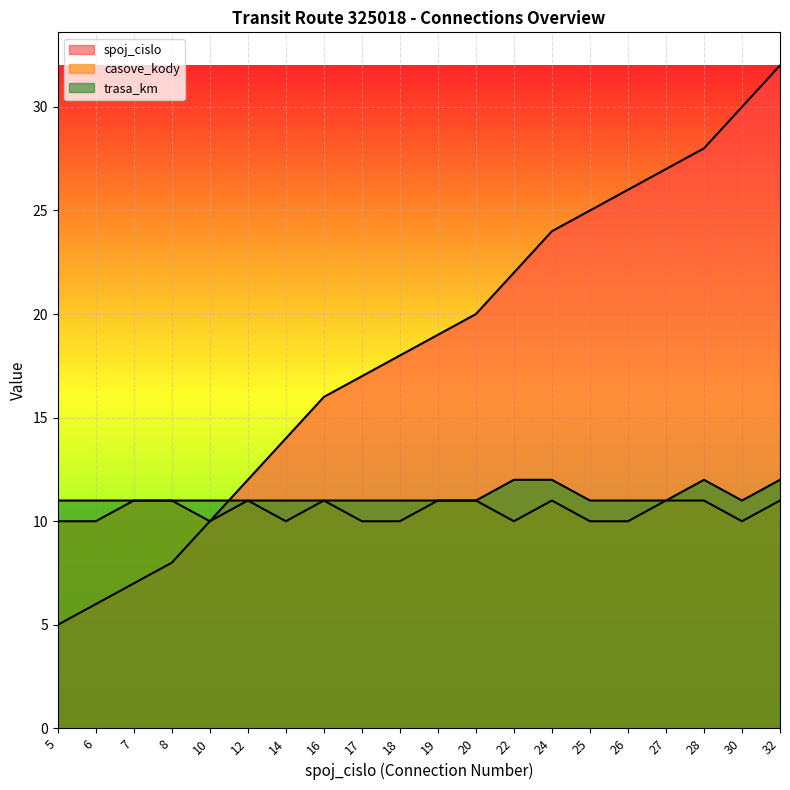

How many trasa_km values are between 11 and 12?

20